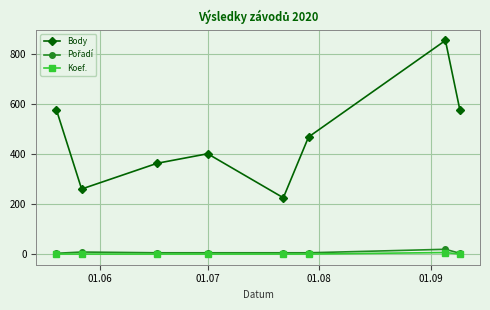

What is the lowest value of the Body series?

226